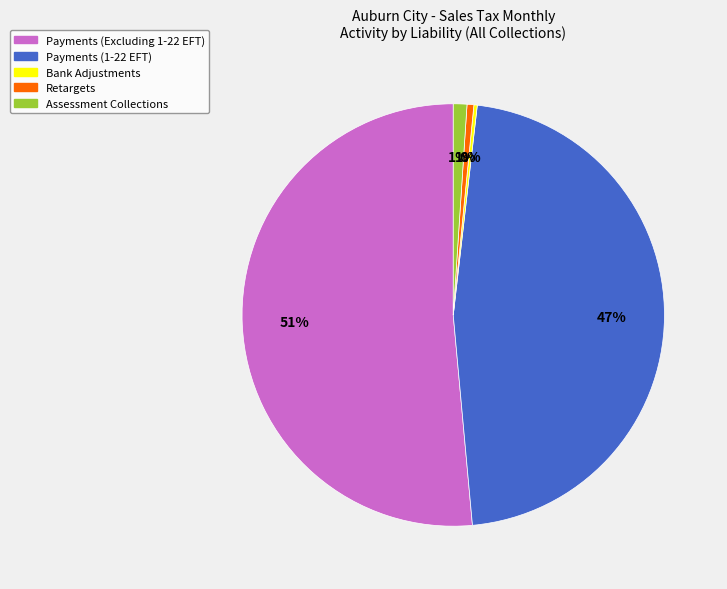

To the nearest percent, what is the average slice percentage?

20%